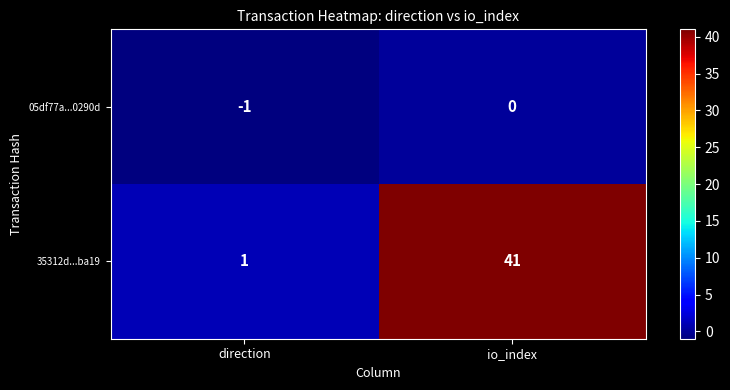

Count the number of data series in this chart.

2